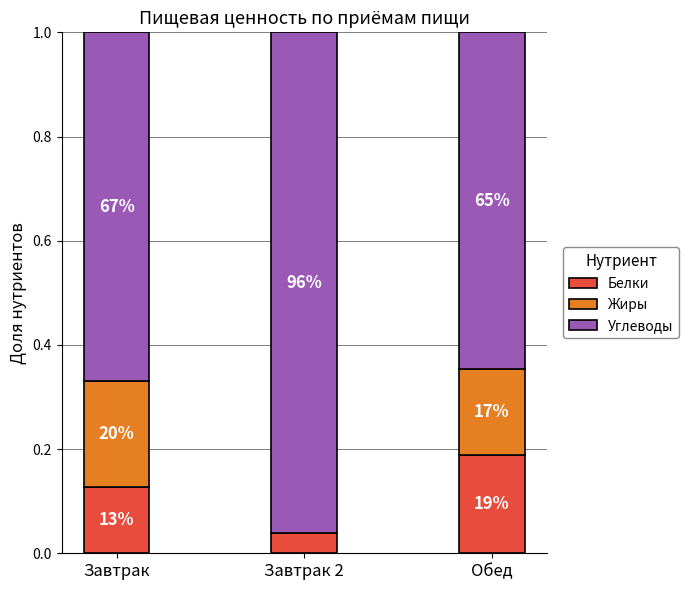

Is it true that Жиры equals -0.1 at Завтрак 2?

False